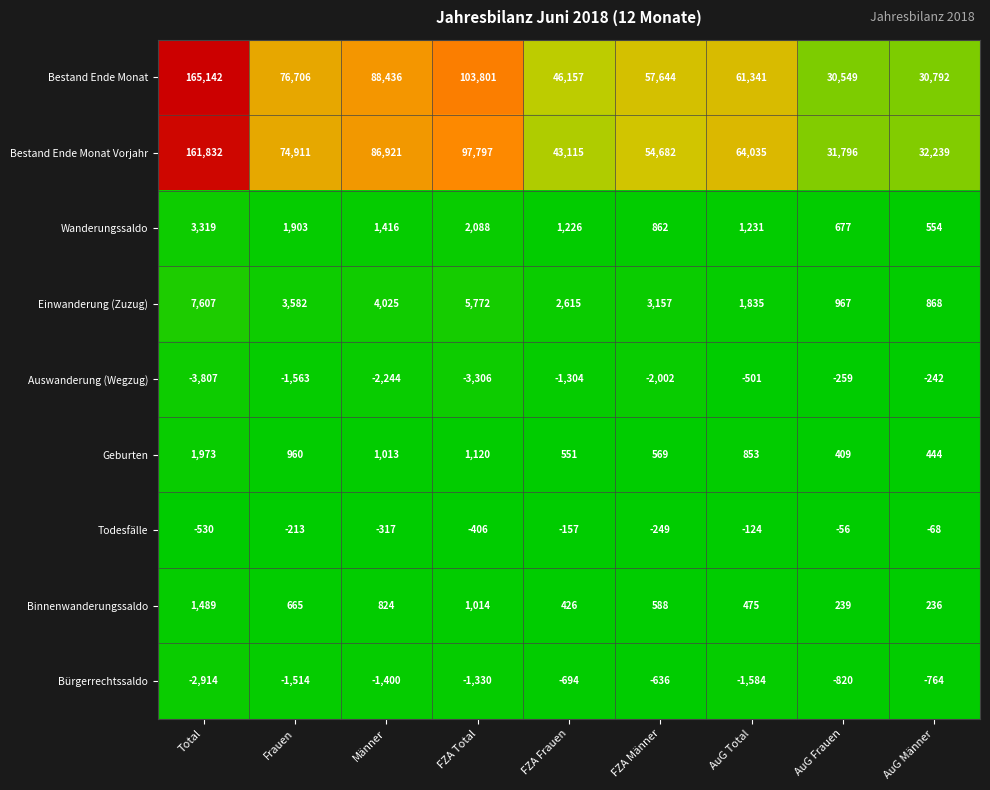

Which category has the lowest value in the Wanderungssaldo series?

AuG Männer